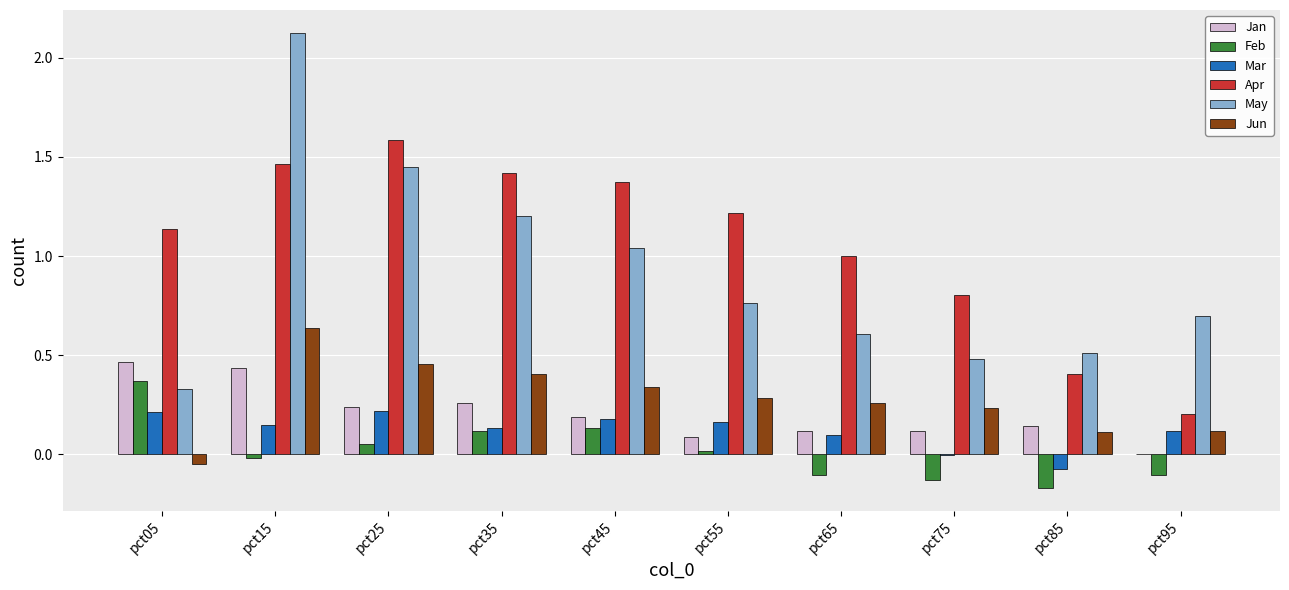

Is the value of Feb at pct45 greater than the value of Mar at pct75?

Yes